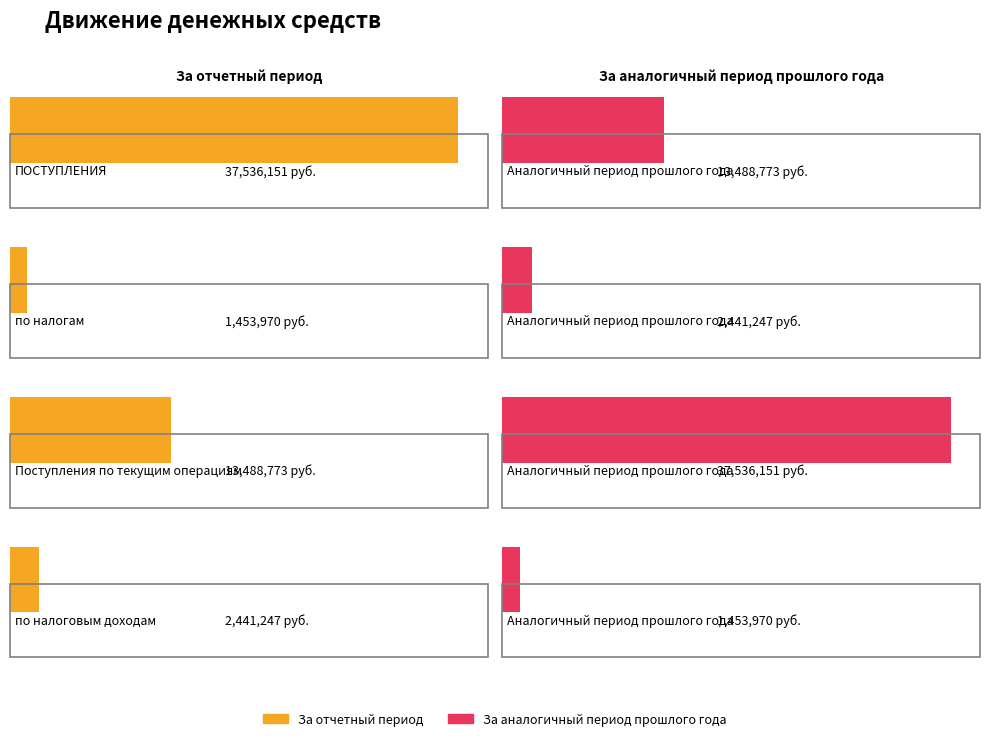

Where is За аналогичный период прошлого года nearest to the value 19495060?

ПОСТУПЛЕНИЯ